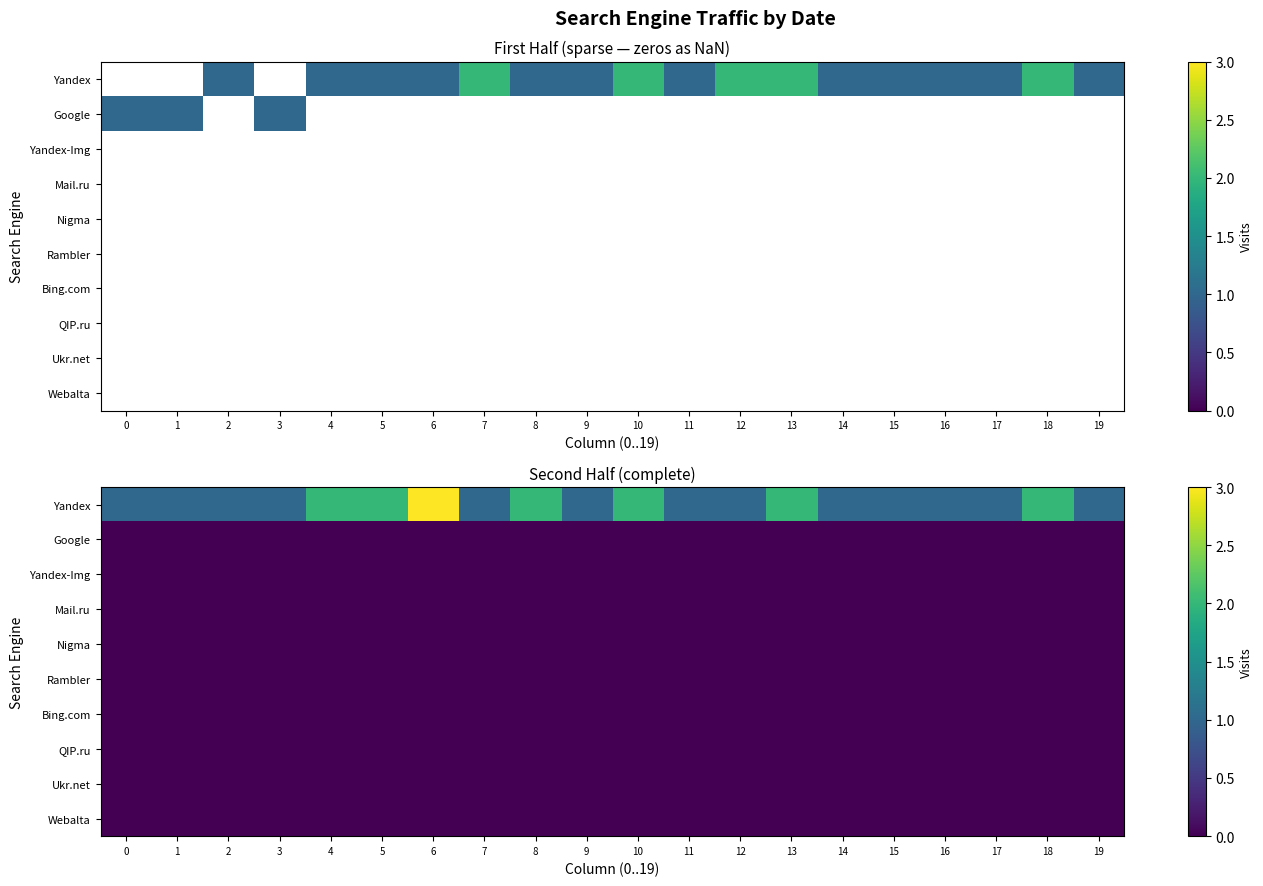

Rank the categories by QIP.ru value from lowest to highest.

0, 1, 2, 3, 4, 5, 6, 7, 8, 9, 10, 11, 12, 13, 14, 15, 16, 17, 18, 19